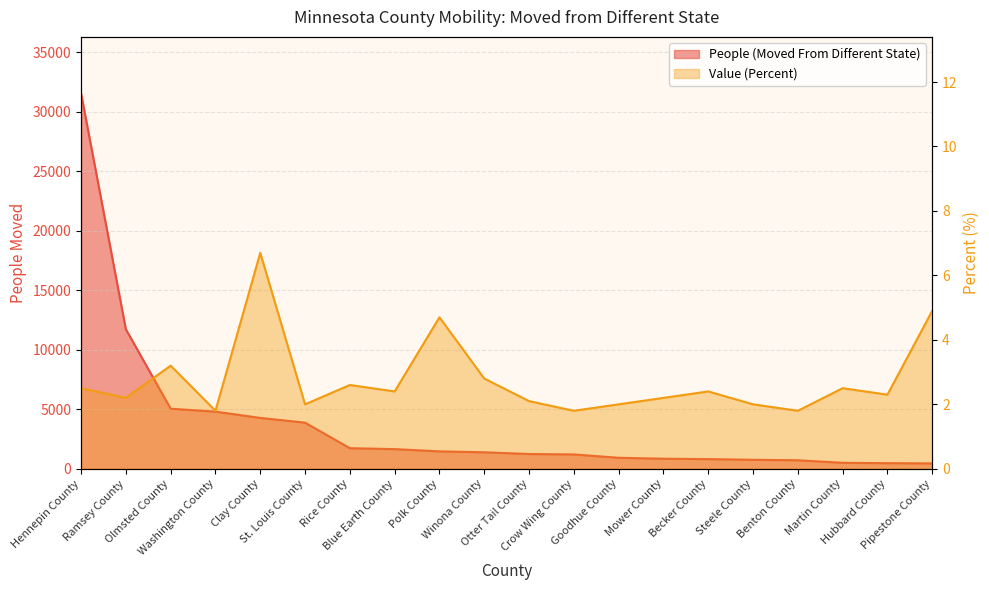

Rank the series by their average value, from highest to lowest.

People (Moved From Different State), Value (Percent)